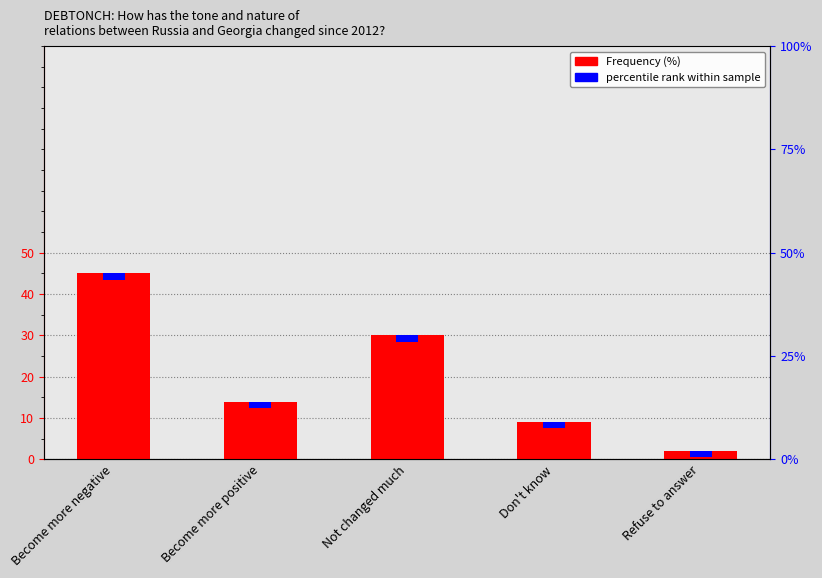

Reading left to right, transcribe all the data shown in this chart.

Become more negative=45	Become more positive=14	Not changed much=30	Don't know=9	Refuse to answer=2